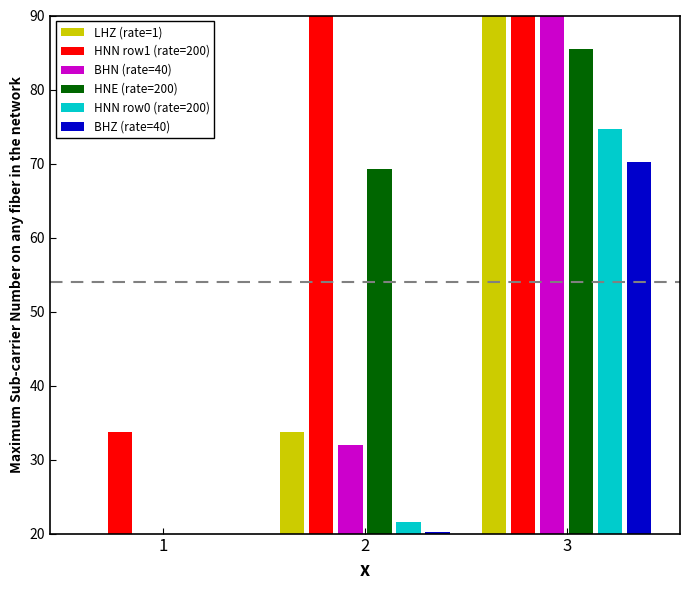

The HNN row1 (rate=200) series shows 62.2 at 2. True or false?

False